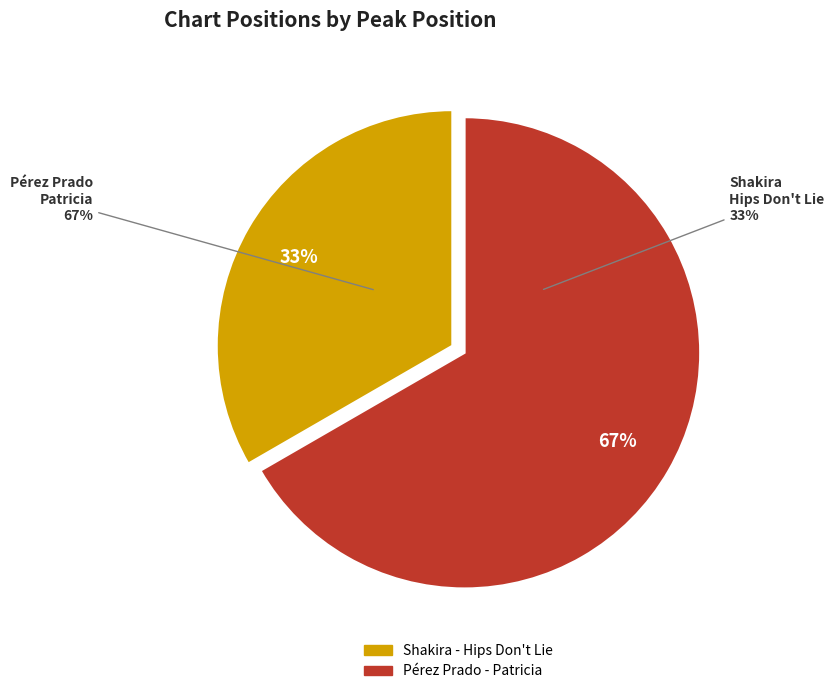

What is the largest slice in the pie chart?

Pérez Prado - Patricia